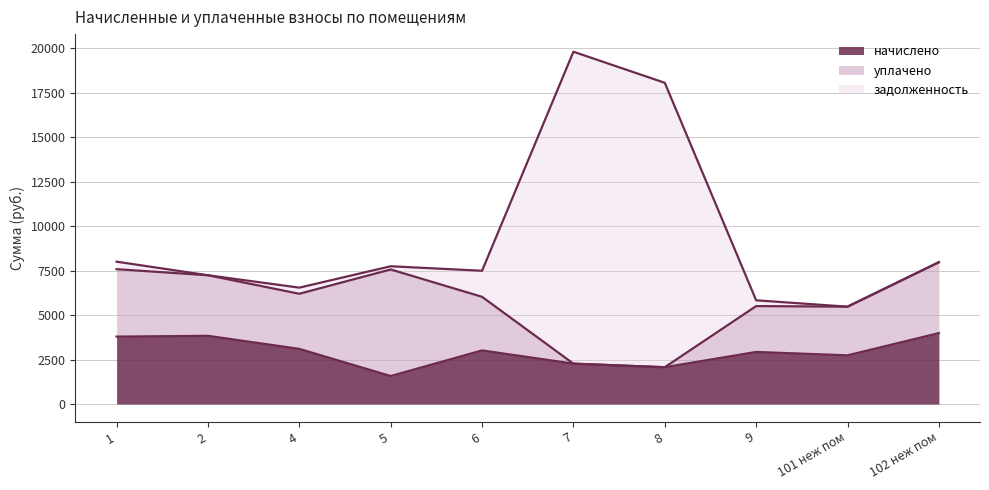

At which category is the sum across all series the highest?

7